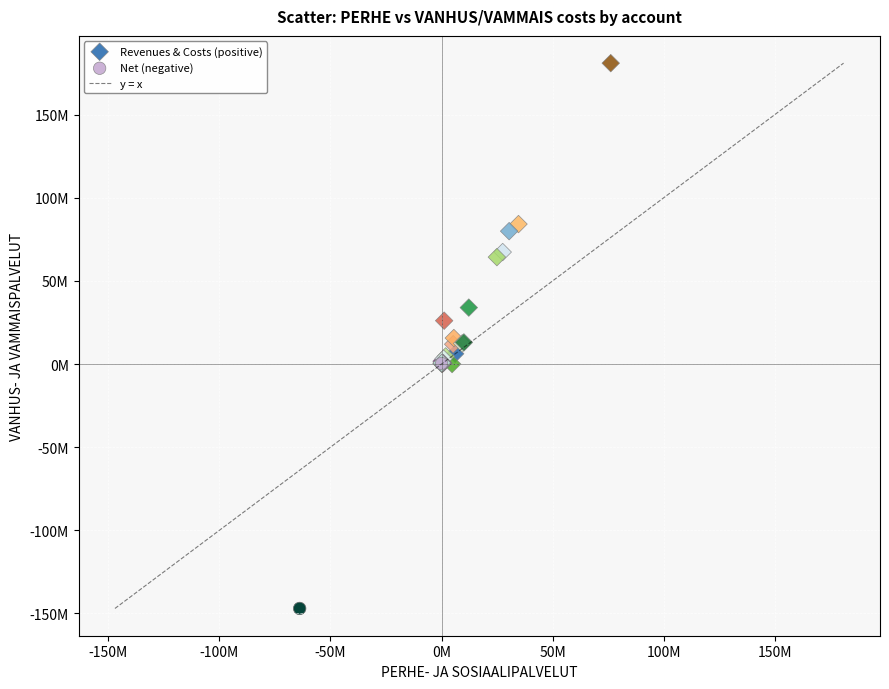

Which series has the largest Y range (max minus min)?

Revenues & Costs (positive)